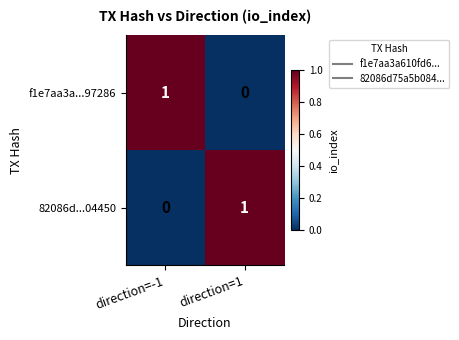

At which label is 82086d...04450 closest to 0?

direction=-1